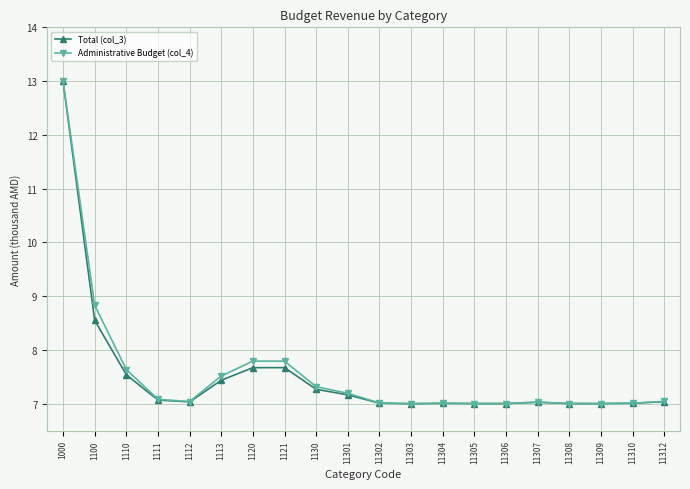

What is the highest value of the Total (col_3) series?

13.0